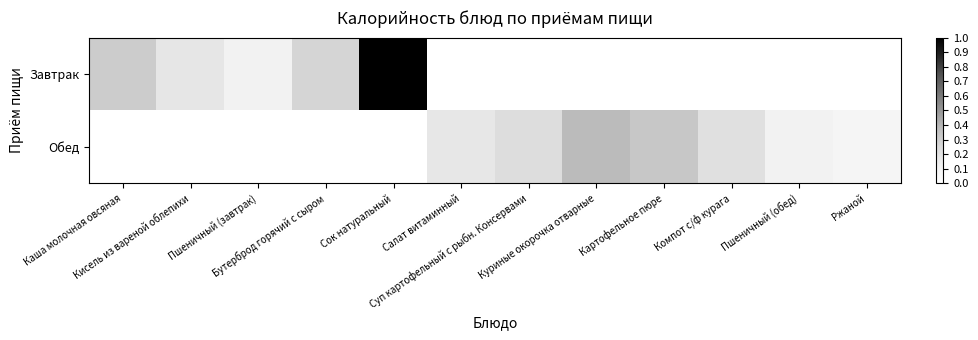

Reading left to right, what are all the values shown in this chart?

Завтрак: Каша молочная овсяная=200	Кисель из вареной облепихи=115	Пшеничный (завтрак)=71	Бутерброд горячий с сыром=175	Сок натуральный=650	Салат витаминный=0	Суп картофельный с рыбн. Консервами=0	Куриные окорочка отварные=0	Картофельное пюре=0	Компот с/ф курага=0	Пшеничный (обед)=0	Ржаной=0
Обед: Каша молочная овсяная=0	Кисель из вареной облепихи=0	Пшеничный (завтрак)=0	Бутерброд горячий с сыром=0	Сок натуральный=0	Салат витаминный=110	Суп картофельный с рыбн. Консервами=148	Куриные окорочка отварные=247	Картофельное пюре=214	Компот с/ф курага=139	Пшеничный (обед)=71	Ржаной=54